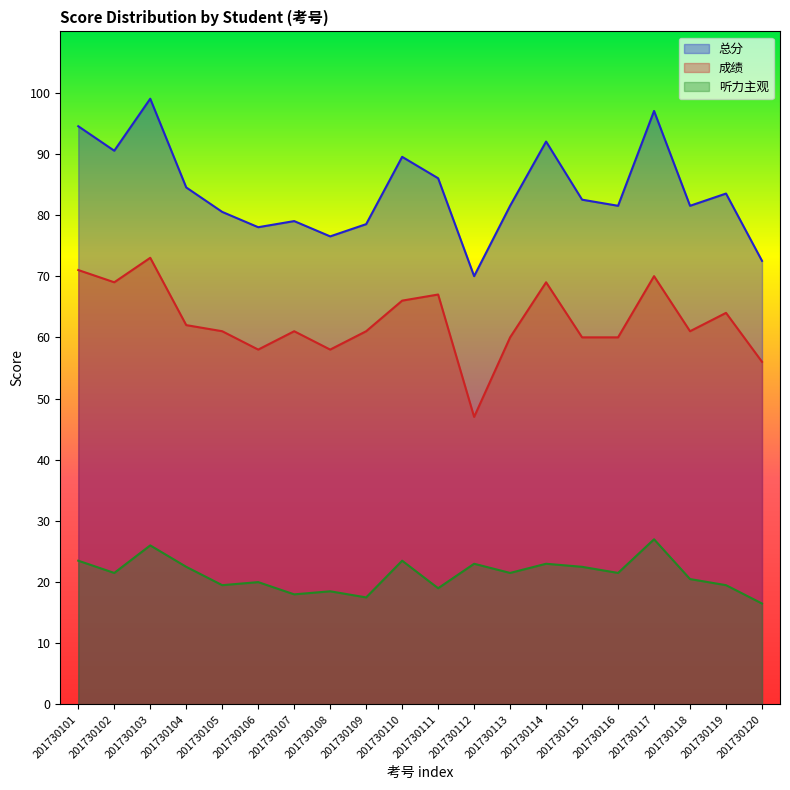

The 总分 series shows 121.8 at 201730107. True or false?

False